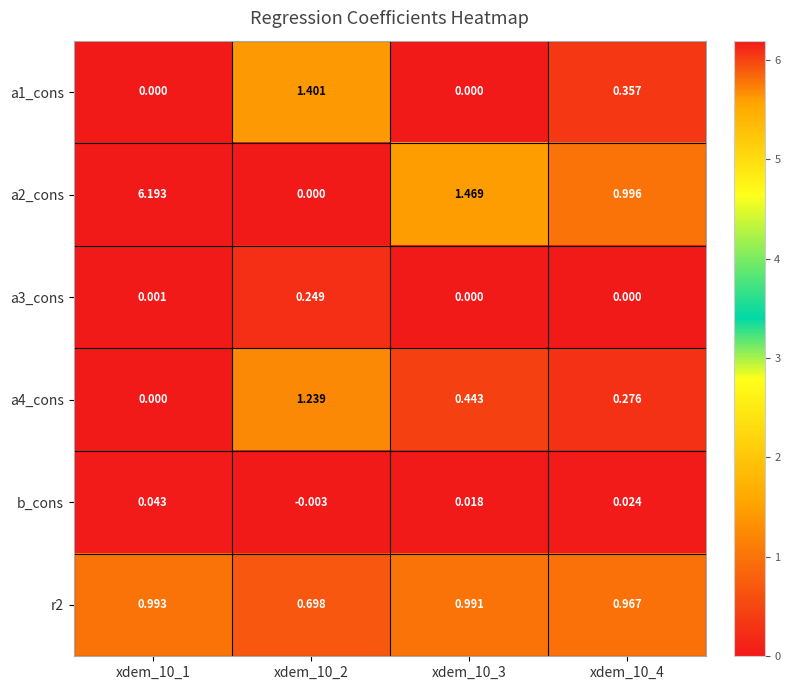

Which series has the largest range (max minus min)?

a2_cons